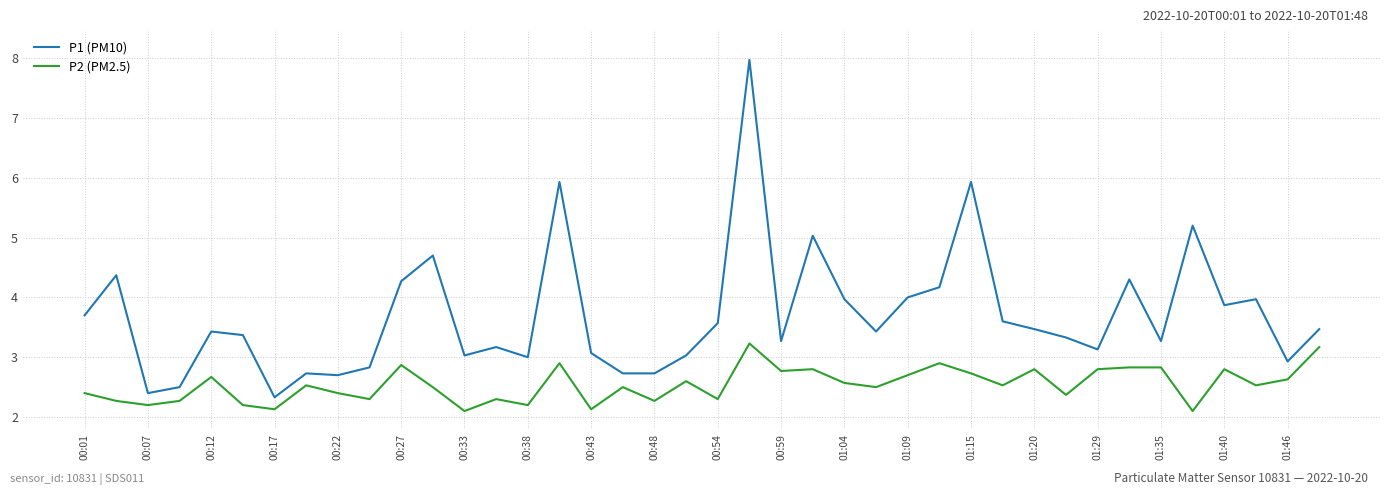

What is the lowest value of the P1 (PM10) series?

2.3